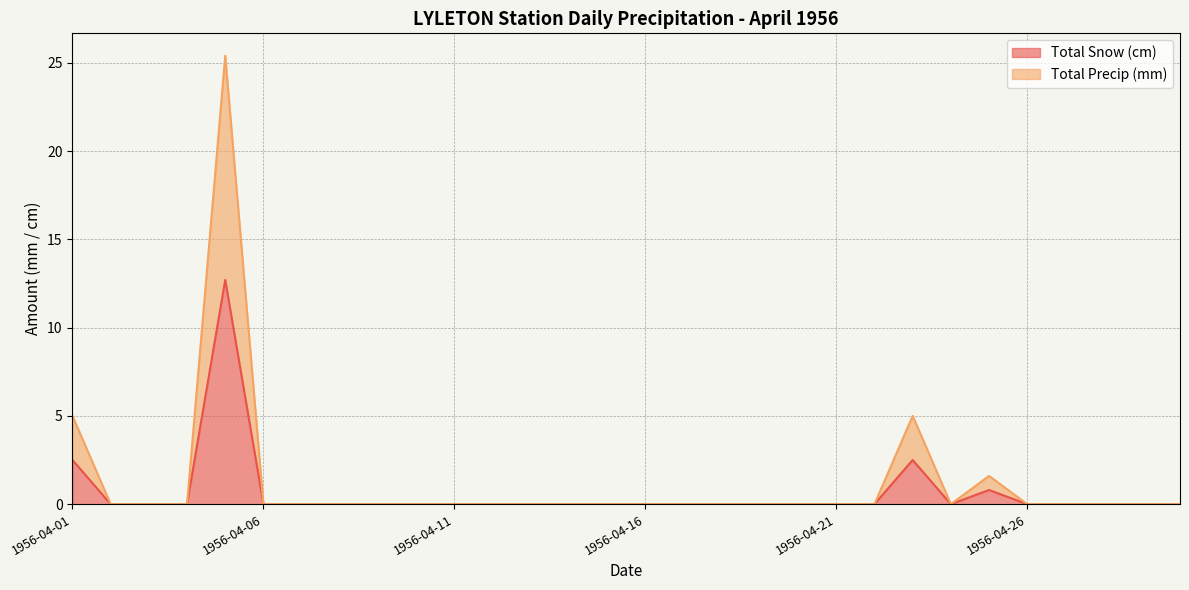

At which category is the sum across all series the highest?

1956-04-05